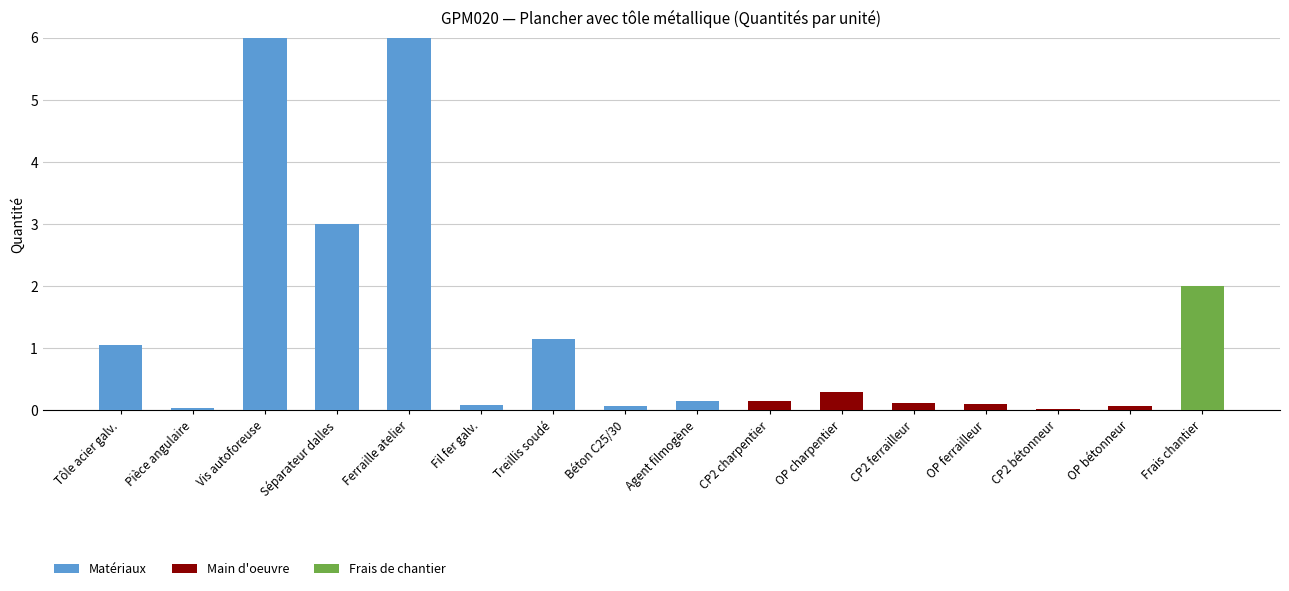

Is it true that Matériaux equals -2.4 at CP2 charpentier?

False